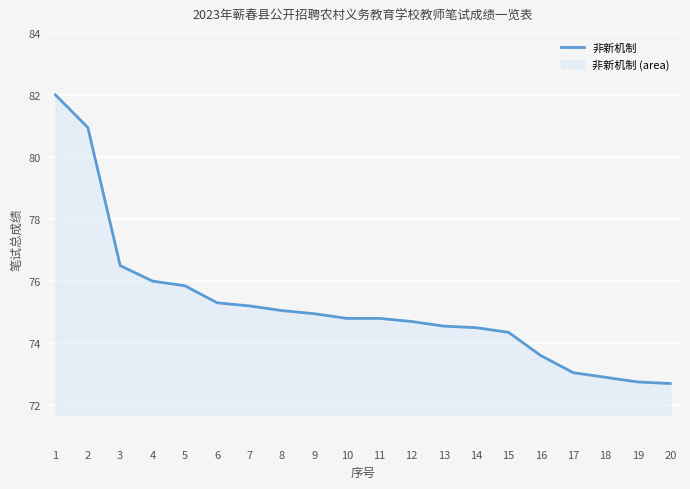

What is the sum of all values?

1504.5